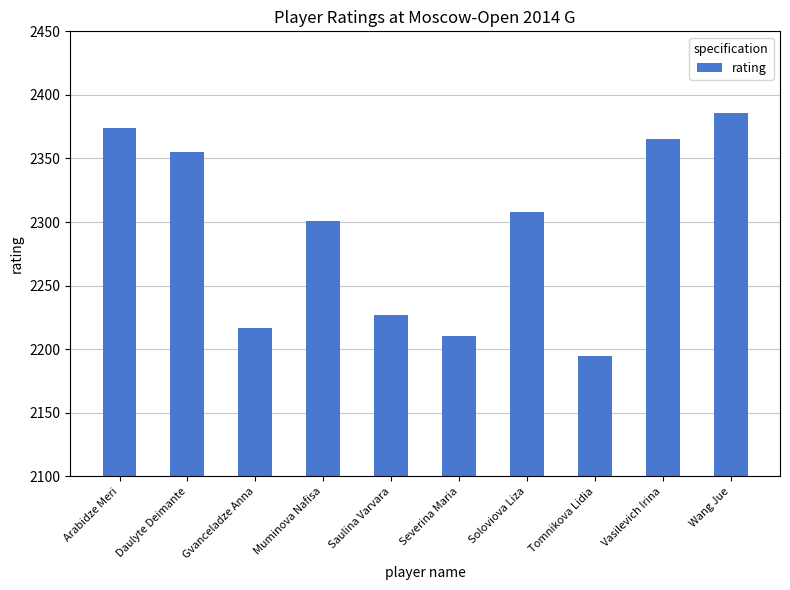

What is the difference between the values at Vasilevich Irina and Daulyte Deimante?

10